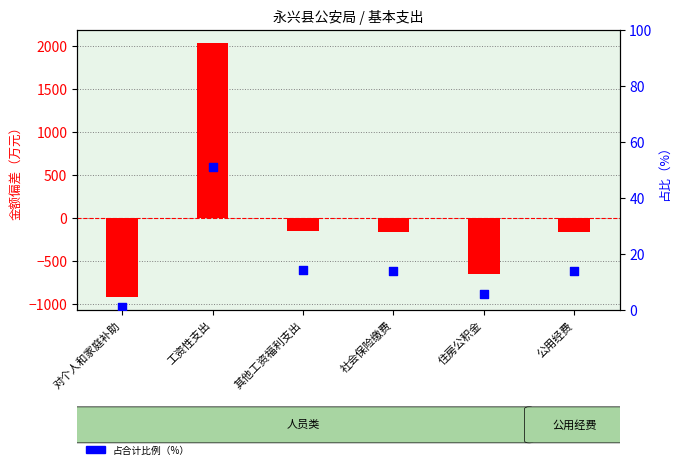

Which series has the largest Y range (max minus min)?

金额（偏差）